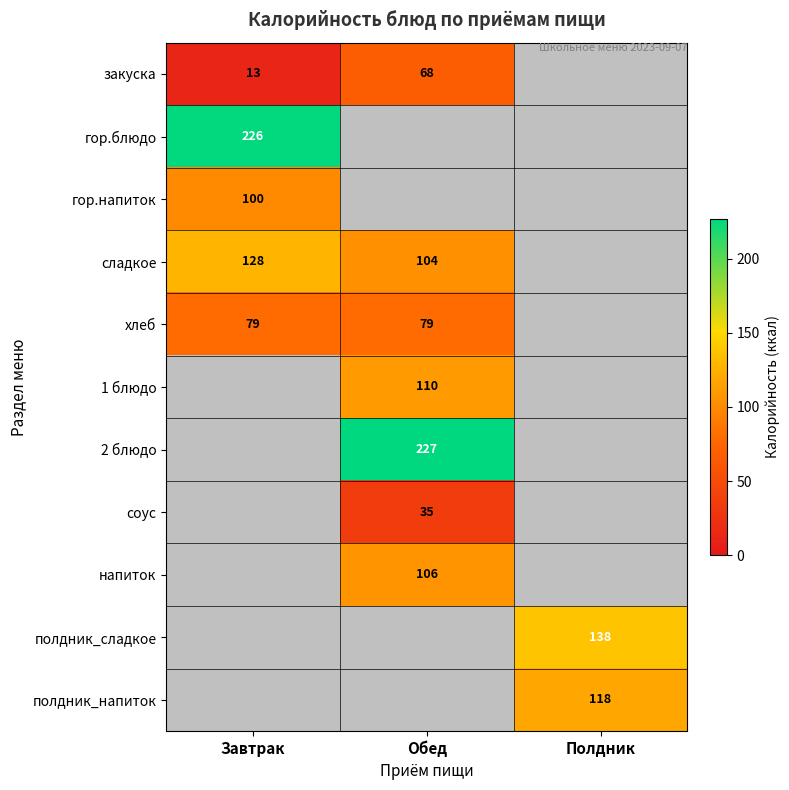

Is it true that закуска equals 68 at Обед?

True